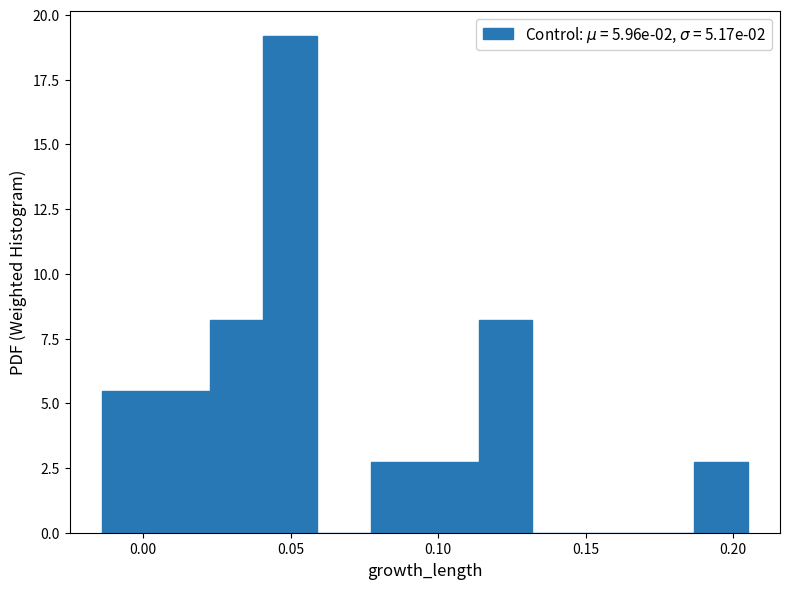

Read against the x-axis, roughly where is the centre of the tallest bar?

0.050